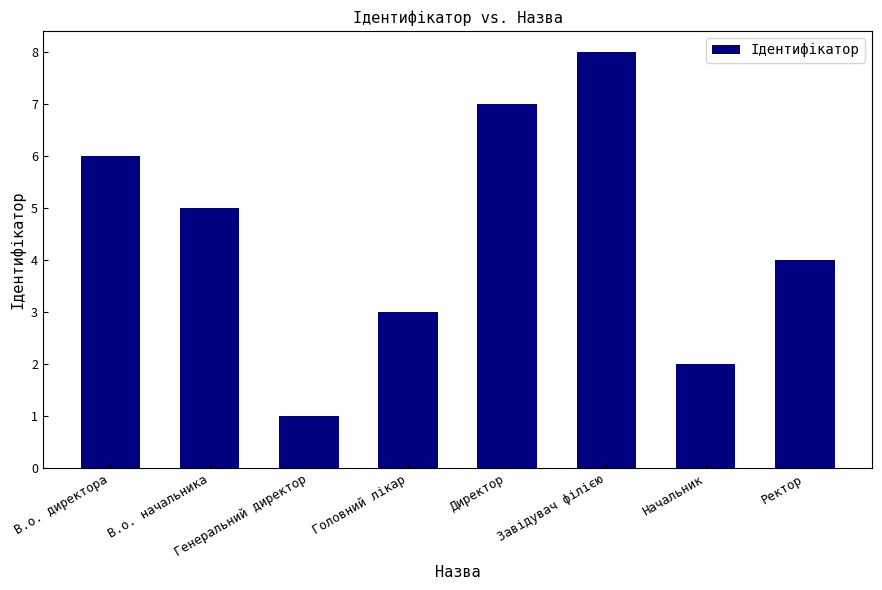

What is the change in value from Генеральний директор to Ректор?

+3